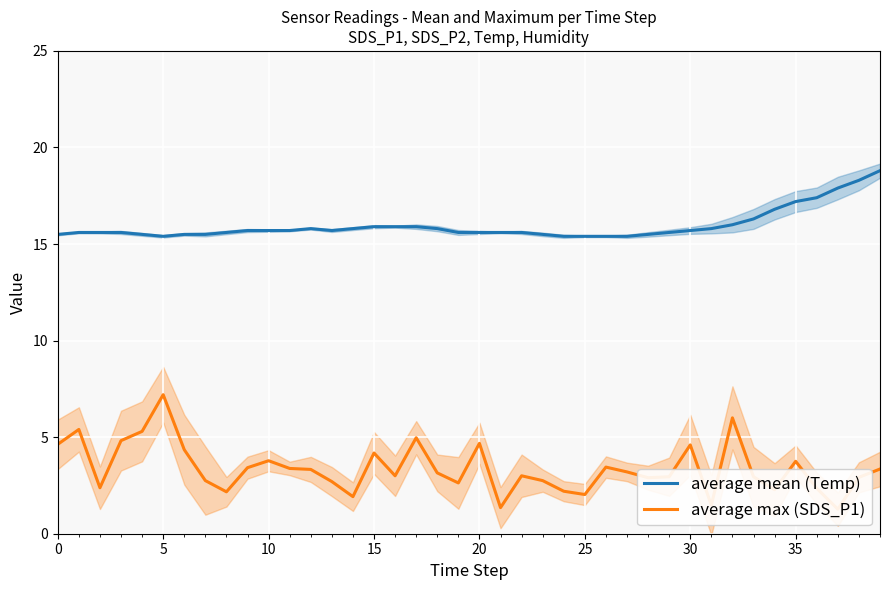

What are all the series names shown in the legend?

average mean (Temp), average max (SDS_P1)